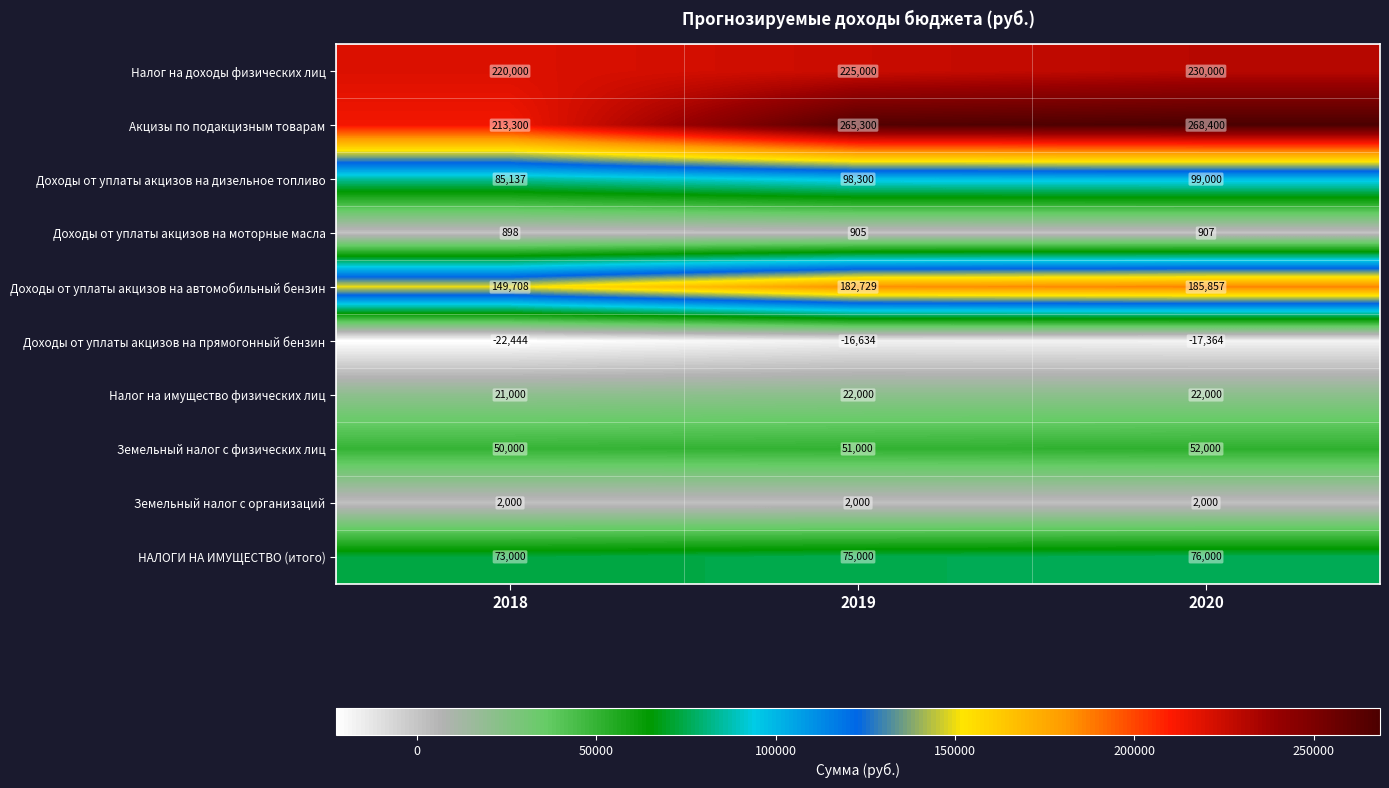

At 2018, list the series in order from smallest to largest.

Доходы от уплаты акцизов на прямогонный бензин, Доходы от уплаты акцизов на моторные масла, Земельный налог с организаций, Налог на имущество физических лиц, Земельный налог с физических лиц, НАЛОГИ НА ИМУЩЕСТВО (итого), Доходы от уплаты акцизов на дизельное топливо, Доходы от уплаты акцизов на автомобильный бензин, Акцизы по подакцизным товарам, Налог на доходы физических лиц